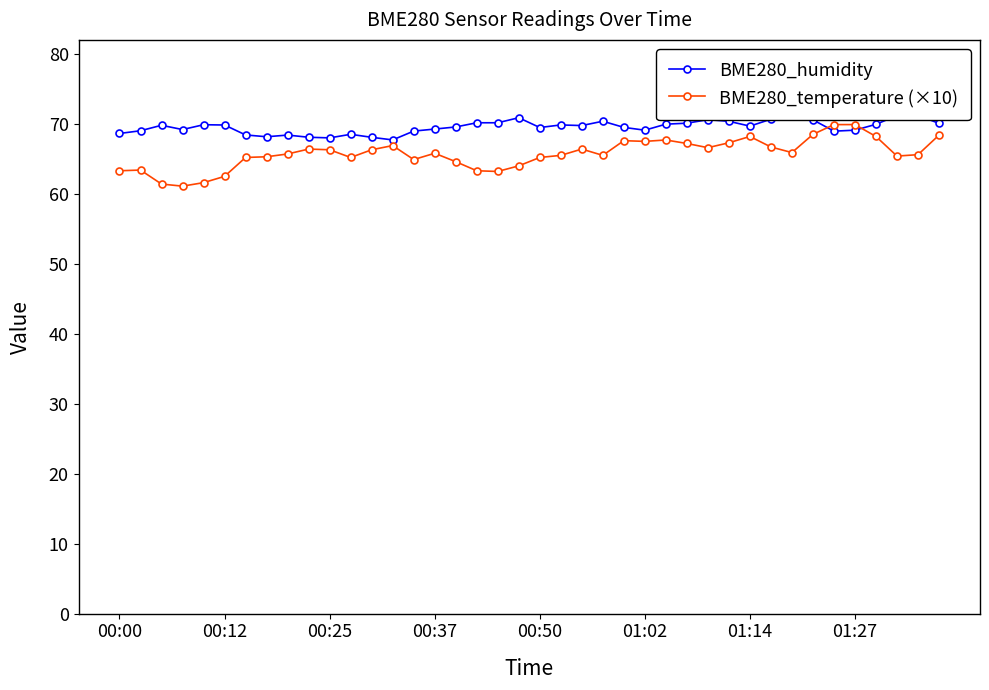

True or false: BME280_temperature (×10) has more than 2 interior local peaks.

True